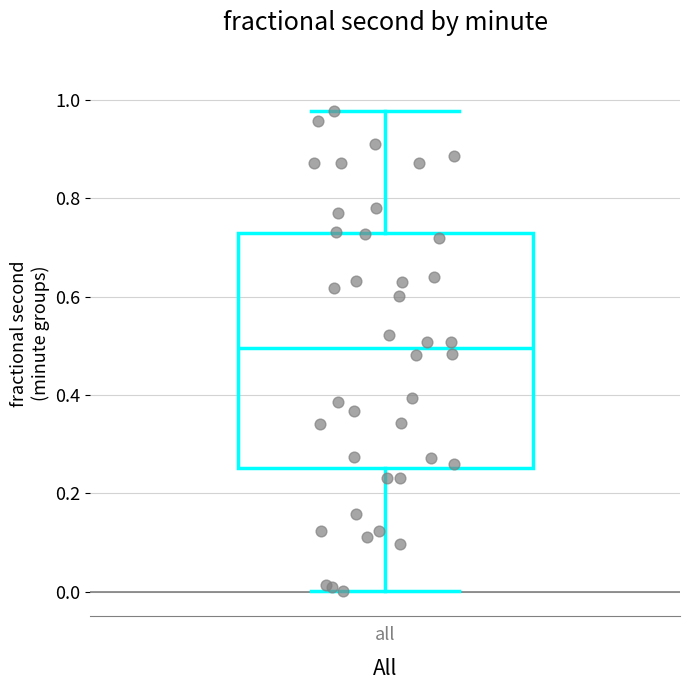

Read this box plot against the y-axis: the position of the median line, the range covered by the box, and the ends of both whiskers. The values are not printed on the chart, so give them approximately, as read against the axis.

median 0.50, box 0.26 to 0.72, whiskers 0.00 to 0.98